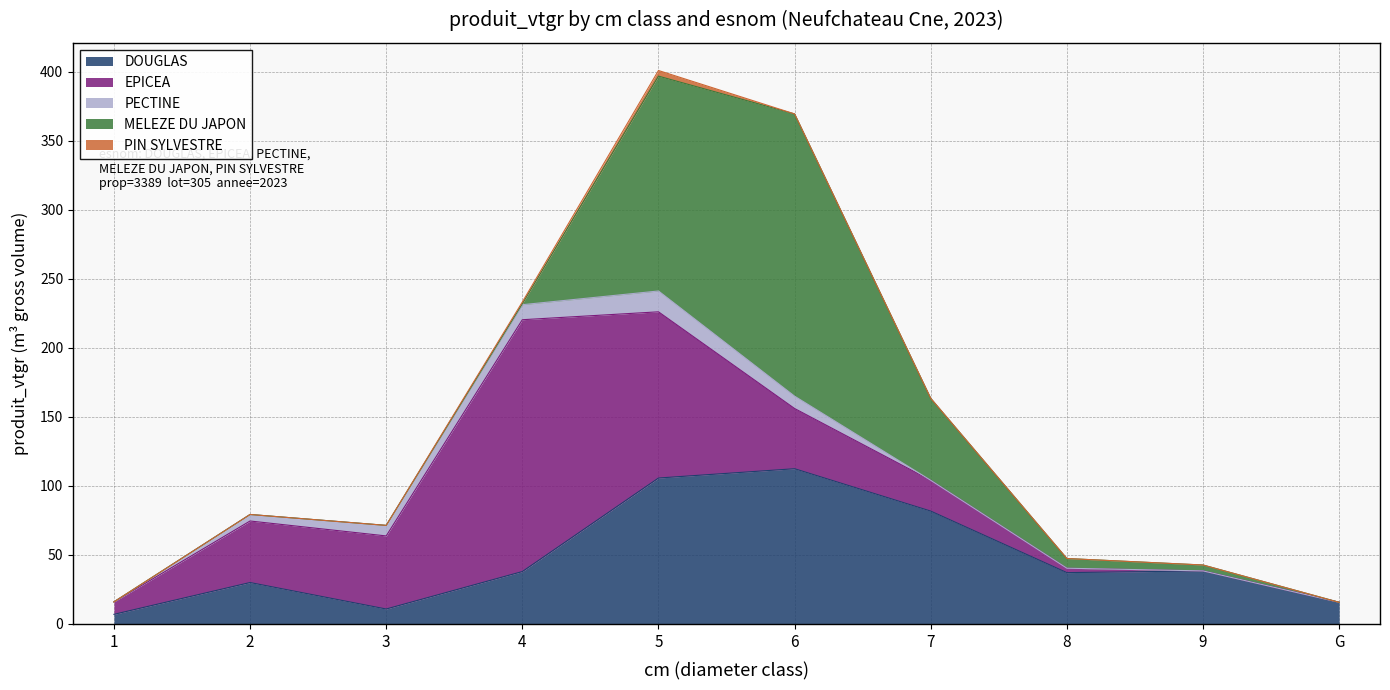

How many lines are shown in the chart?

5